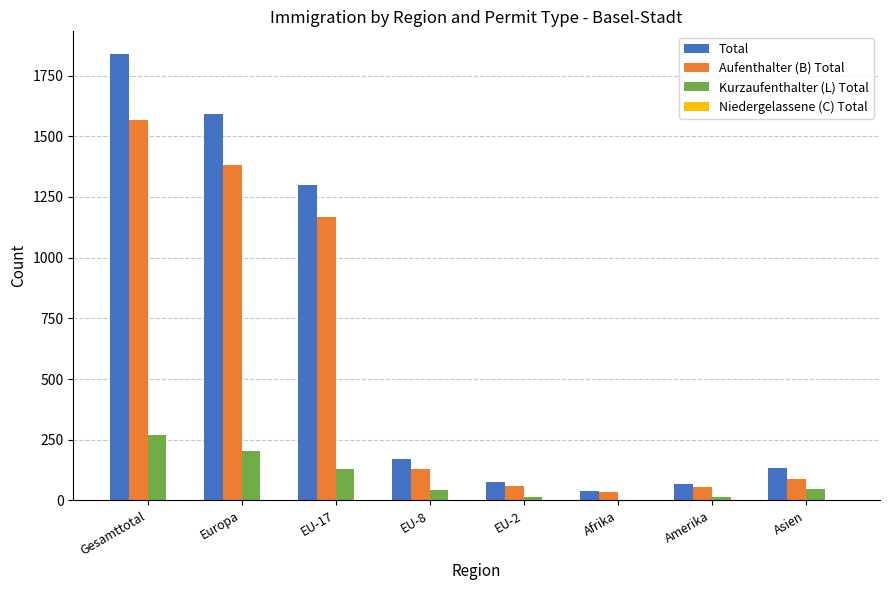

Are the bars horizontal?

No